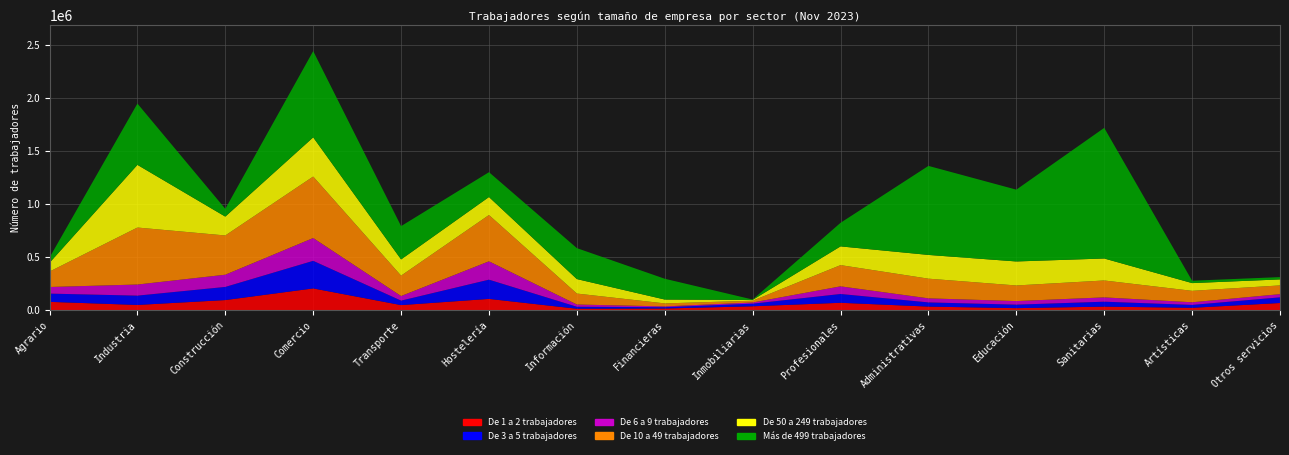

Reading left to right, what are all the values shown in this chart?

De 1 a 2 trabajadores: Agrario=78499	Industria=49335	Construcción=95272	Comercio=205197	Transporte=47800	Hostelería=106334	Información=13528	Financieras=15823	Inmobiliarias=36630	Profesionales=69671	Administrativas=33646	Educación=19142	Sanitarias=33424	Artísticas=22355	Otros servicios=67699
De 3 a 5 trabajadores: Agrario=77747	Industria=87748	Construcción=124006	Comercio=260030	Transporte=42217	Hostelería=181373	Información=18597	Financieras=12389	Inmobiliarias=24727	Profesionales=82898	Administrativas=39638	Educación=32900	Sanitarias=46543	Artísticas=27284	Otros servicios=53276
De 6 a 9 trabajadores: Agrario=62216	Industria=104723	Construcción=115108	Comercio=215066	Transporte=43206	Hostelería=172978	Información=21226	Financieras=7197	Inmobiliarias=11085	Profesionales=72061	Administrativas=38157	Educación=33719	Sanitarias=40705	Artísticas=24829	Otros servicios=30026
De 10 a 49 trabajadores: Agrario=145578	Industria=537481	Construcción=370085	Comercio=579930	Transporte=192413	Hostelería=436782	Información=103331	Financieras=28444	Inmobiliarias=16796	Profesionales=200314	Administrativas=185655	Educación=147225	Sanitarias=159338	Artísticas=107934	Otros servicios=82470
De 50 a 249 trabajadores: Agrario=82558	Industria=590920	Construcción=177710	Comercio=369278	Transporte=152793	Hostelería=169435	Información=136483	Financieras=36514	Inmobiliarias=7536	Profesionales=176534	Administrativas=223901	Educación=226397	Sanitarias=207261	Artísticas=72869	Otros servicios=56614
Más de 499 trabajadores: Agrario=49681	Industria=578034	Construcción=73513	Comercio=813786	Transporte=314275	Hostelería=234335	Información=291875	Financieras=195930	Inmobiliarias=3425	Profesionales=222320	Administrativas=839527	Educación=677144	Sanitarias=1231813	Artísticas=22440	Otros servicios=21755